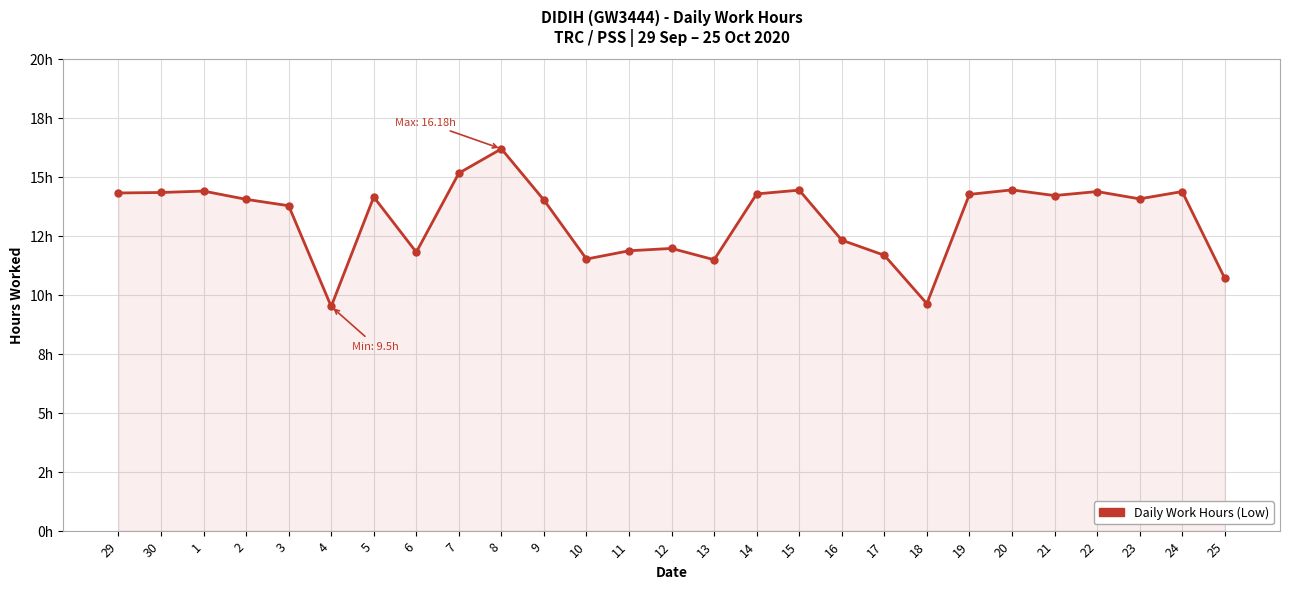

List the labels in order of value, smallest first.

4, 18, 25, 13, 10, 17, 6, 11, 12, 16, 3, 9, 2, 23, 5, 21, 19, 14, 29, 30, 22, 24, 1, 15, 20, 7, 8